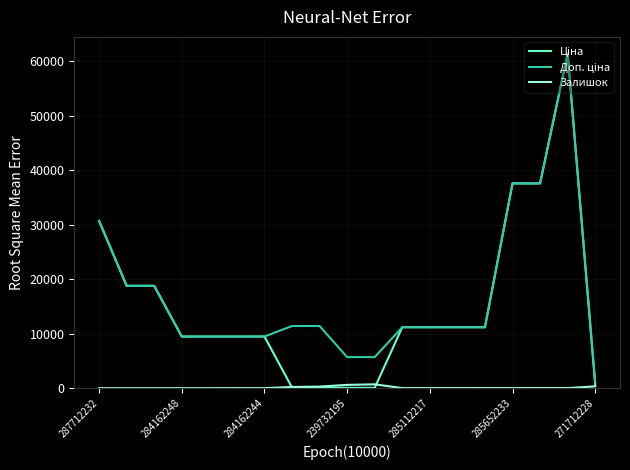

Which series has the widest spread of values?

Ціна